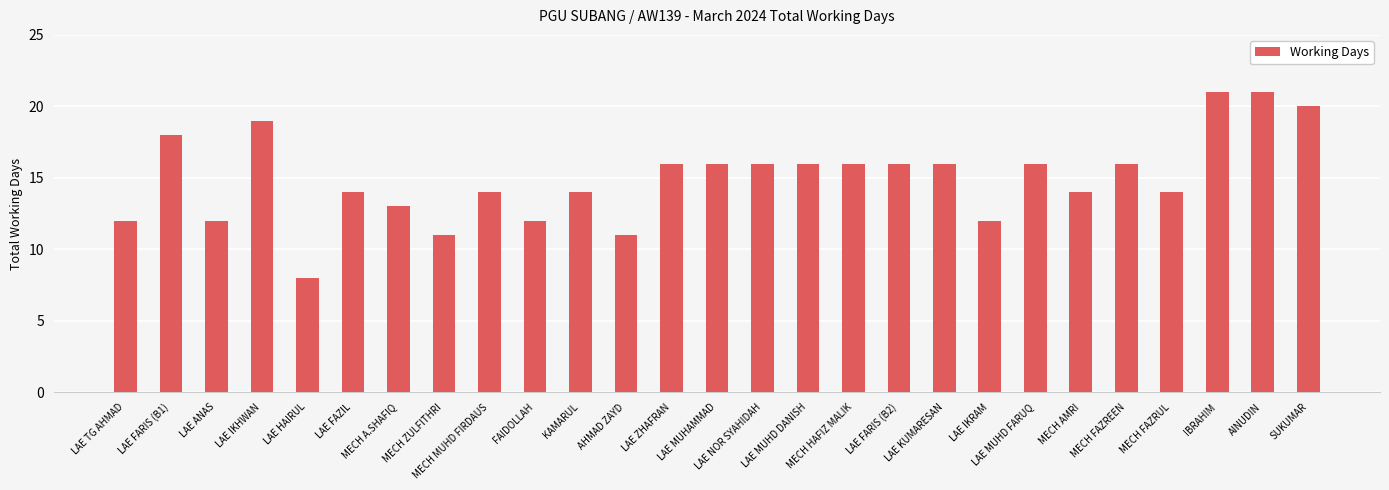

What is the difference between the values at SUKUMAR and IBRAHIM?

1